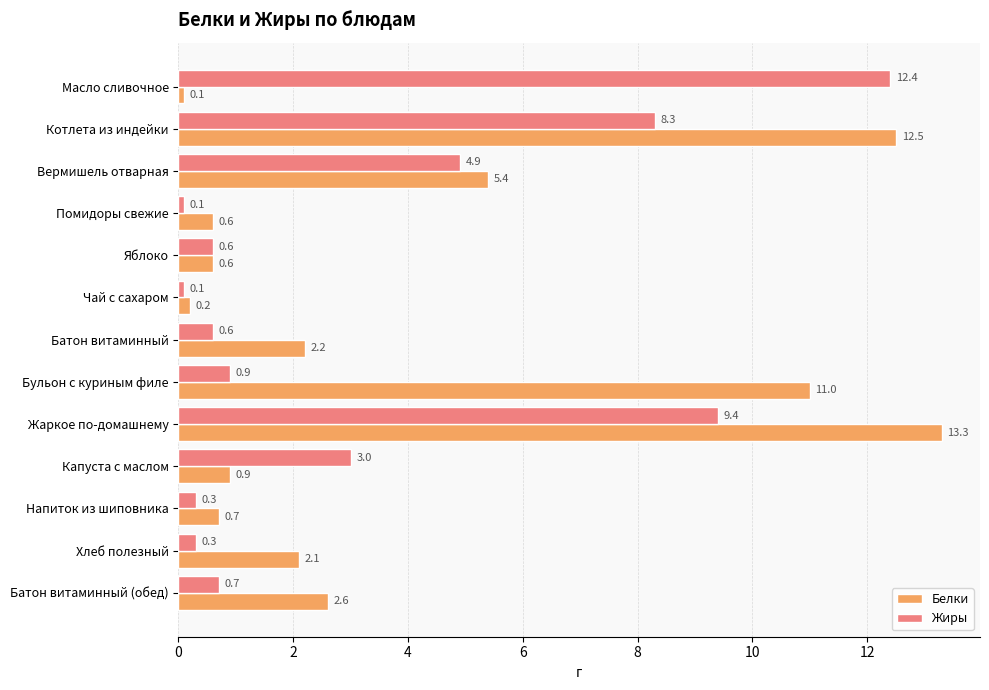

At which category is the sum across all series the highest?

Жаркое по-домашнему